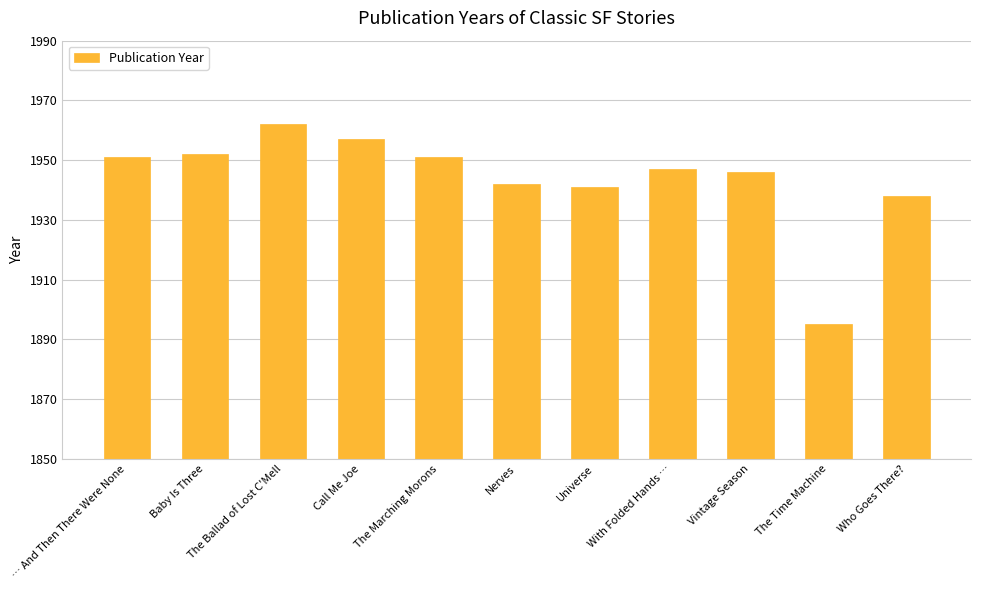

What is the label of the 4th bar from the left?

Call Me Joe